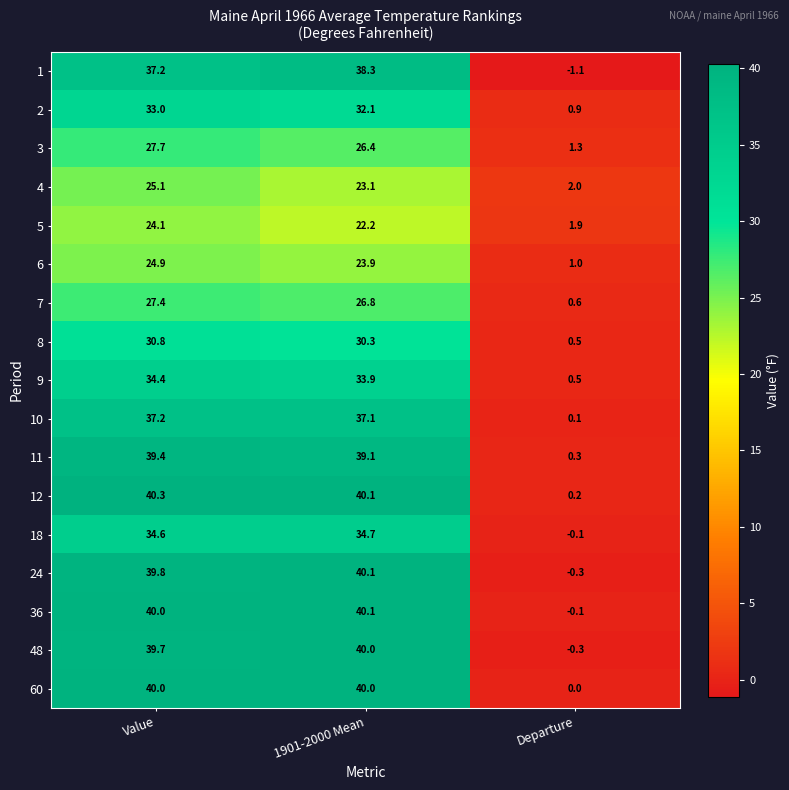

Which category has the lowest value across all series?

Departure